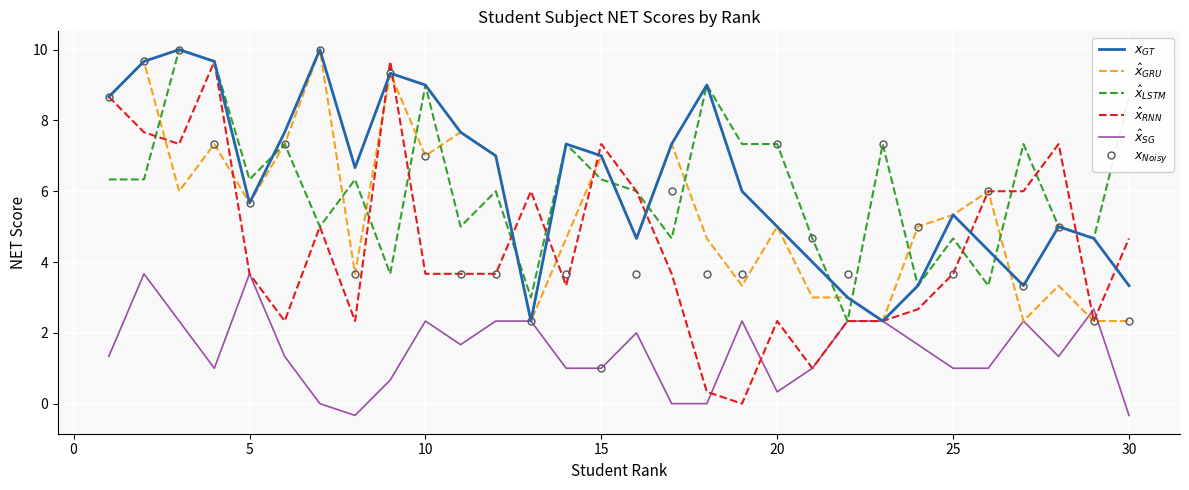

What is the minimum value shown in the chart?

-0.3